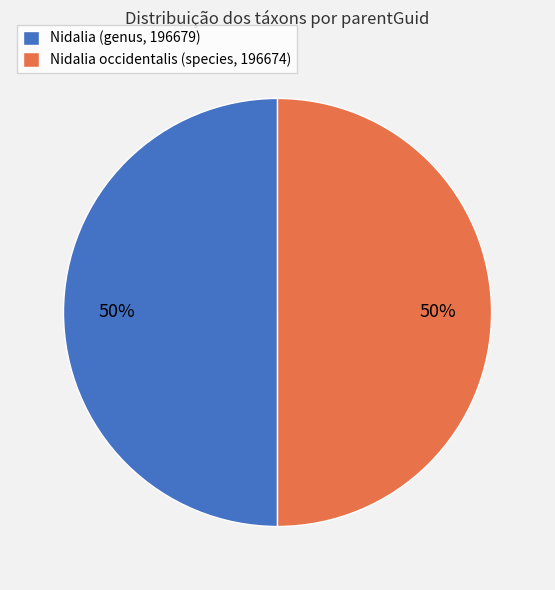

What is the ratio of the value at Nidalia occidentalis (species, 196674) to the value at Nidalia (genus, 196679)?

1.0